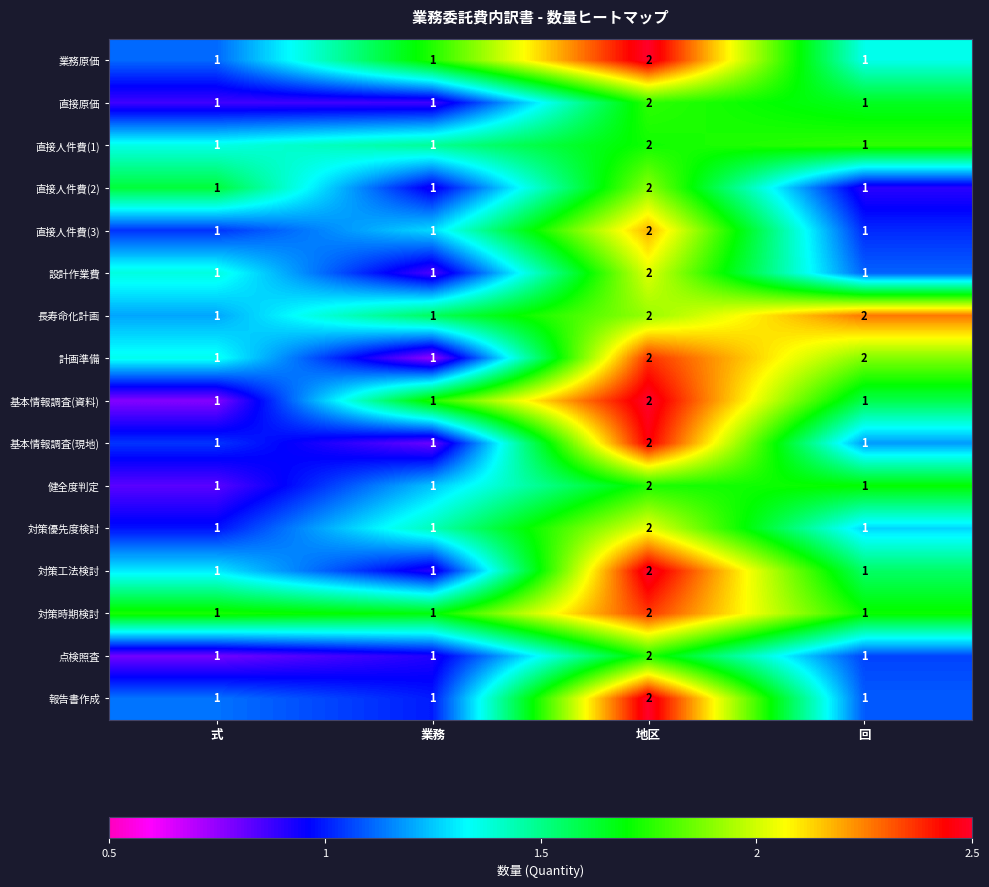

Is it true that 対策工法検討 equals 2 at 地区?

True